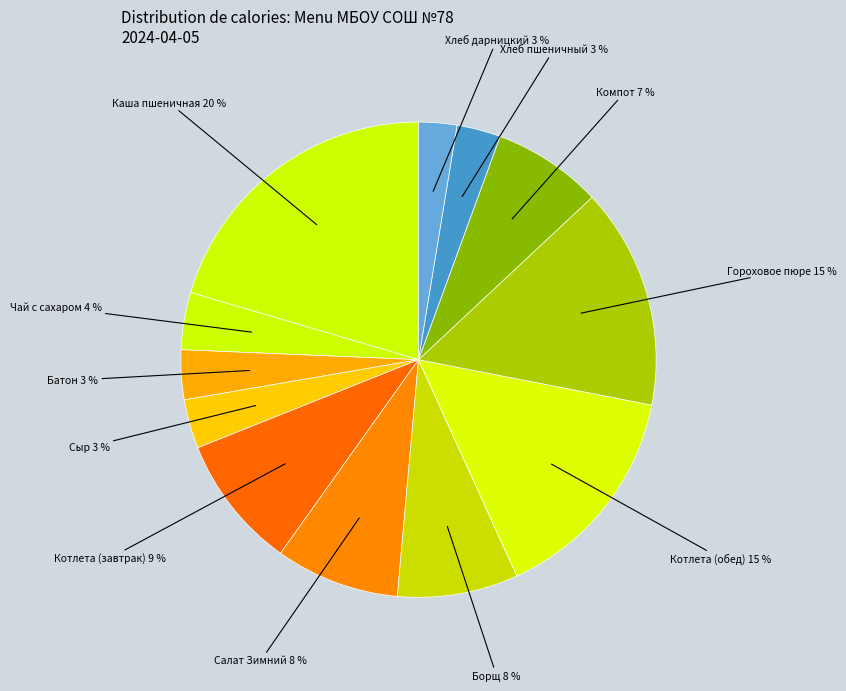

Count the number of slices in the pie.

12